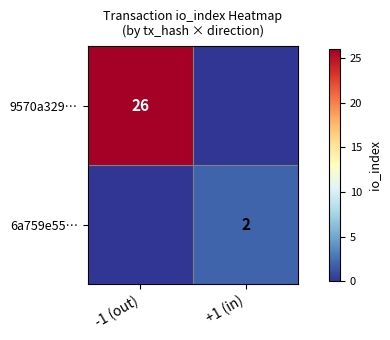

Is the value of 6a759e55… at +1 (in) greater than the value of 9570a329… at -1 (out)?

No